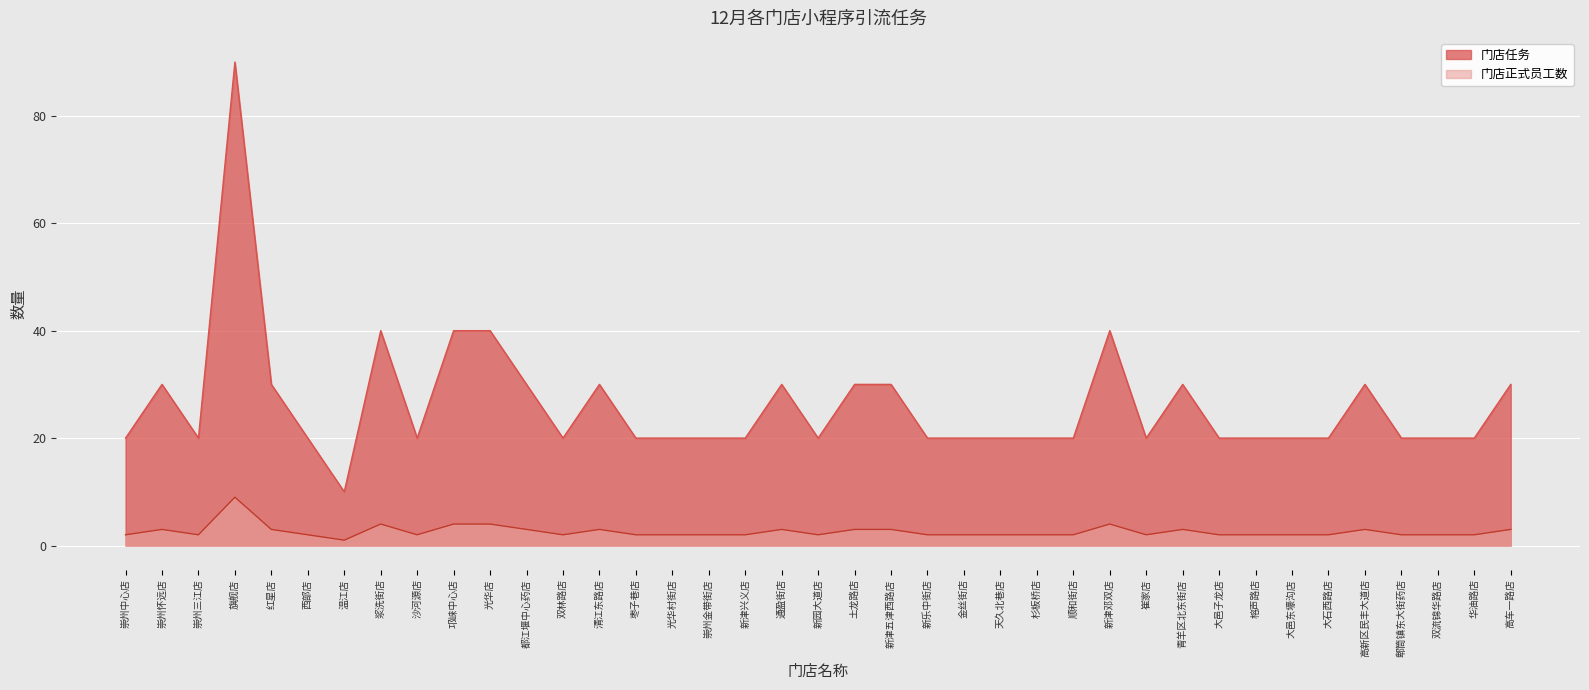

True or false: 门店任务 and 门店正式员工数 intersect in this chart.

False